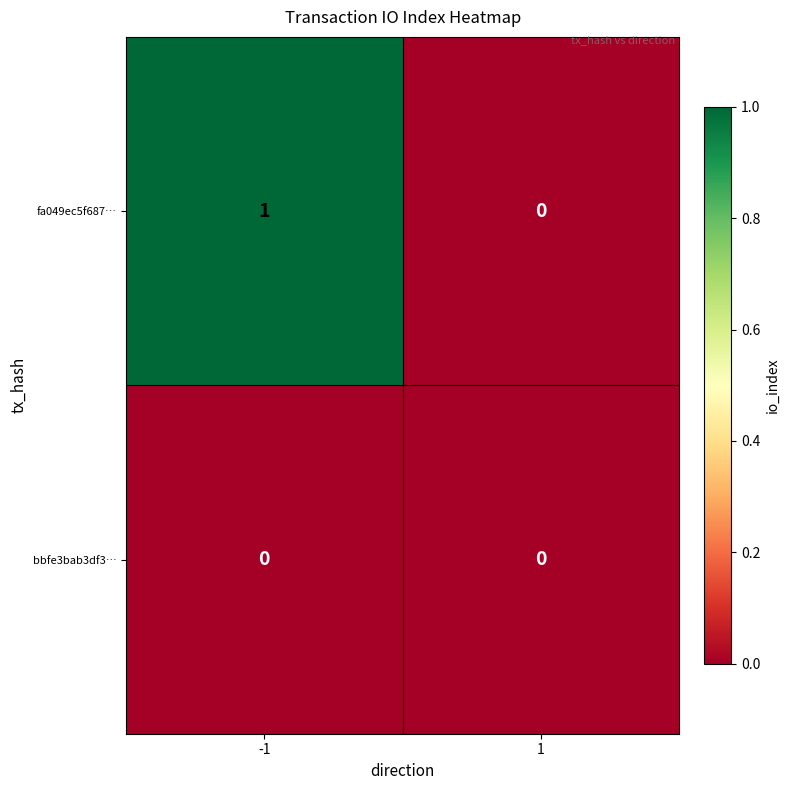

Reading left to right, transcribe all the data shown in this chart.

fa049ec5f687…: 1	0
bbfe3bab3df3…: 0	0